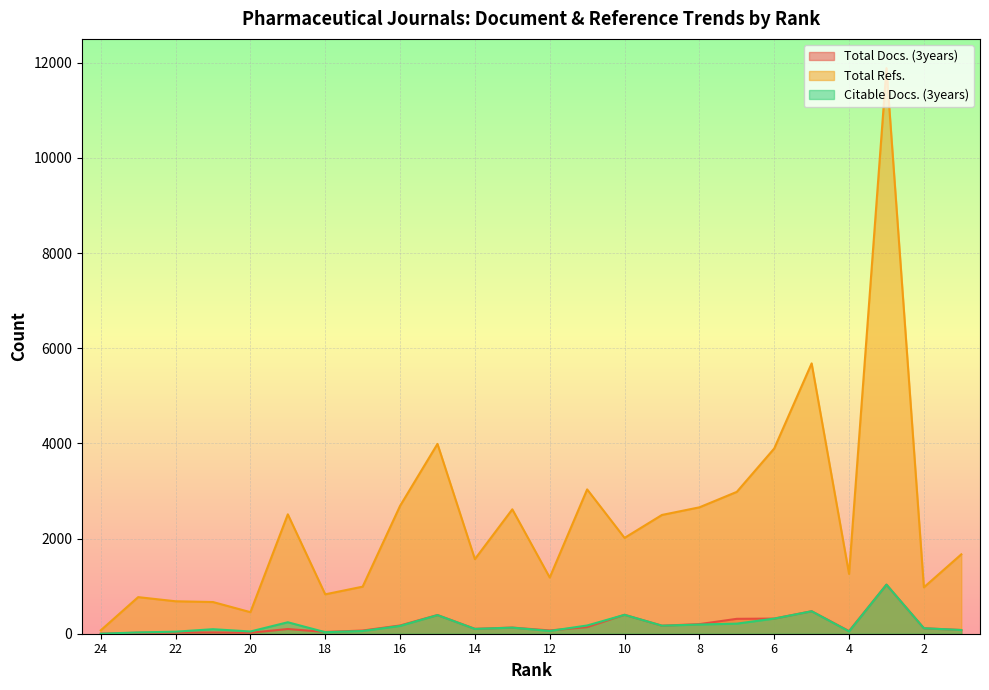

What is the difference between the Total Docs. (3years) values at 12 and 17?

2